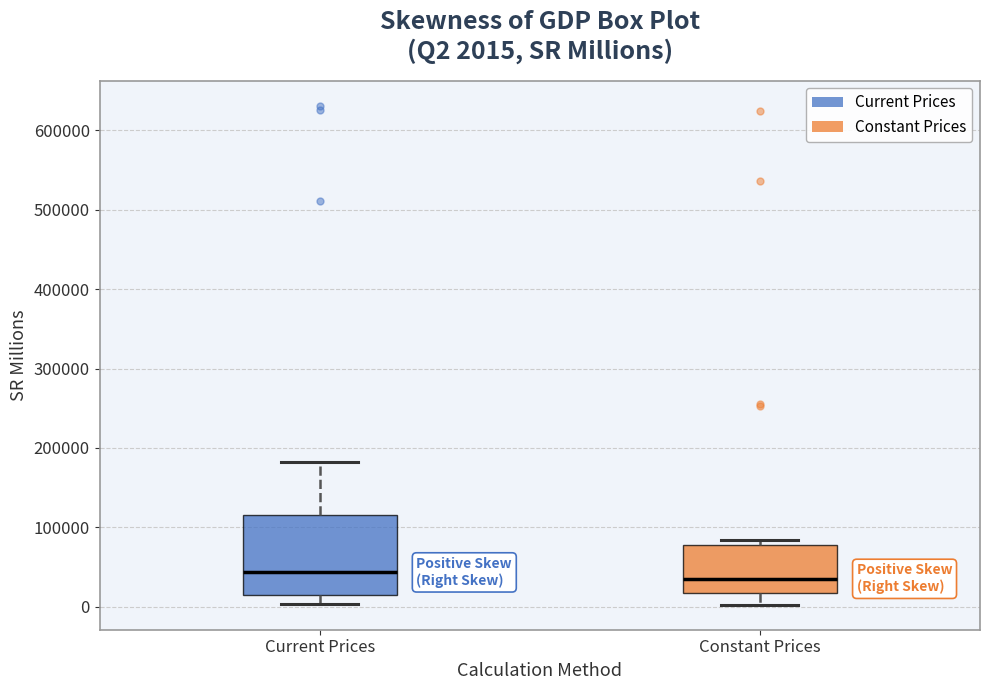

Which box is the tallest, from its lower edge to its upper edge?

Current Prices